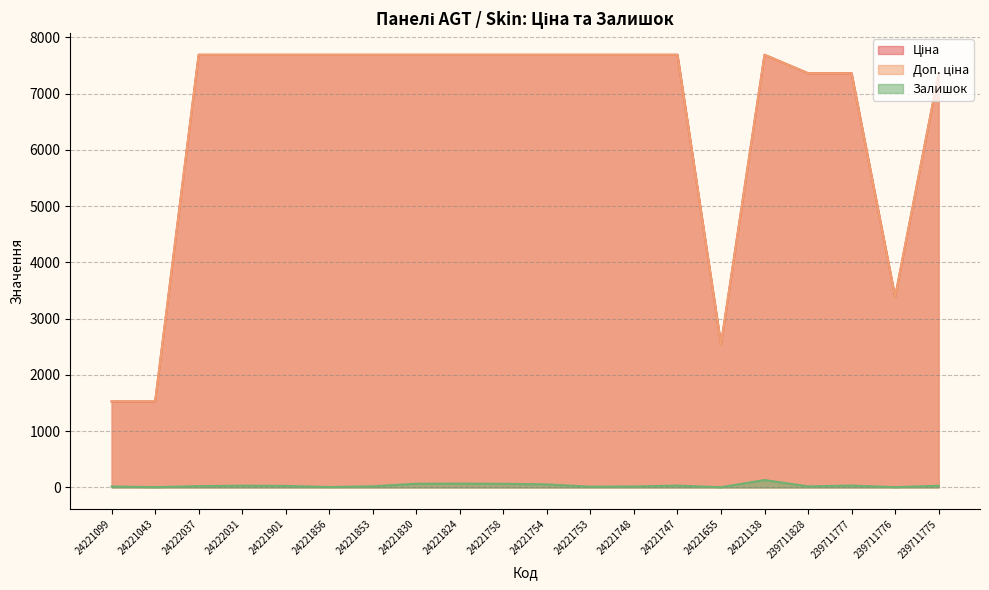

True or false: Залишок and Ціна cross at least once.

False